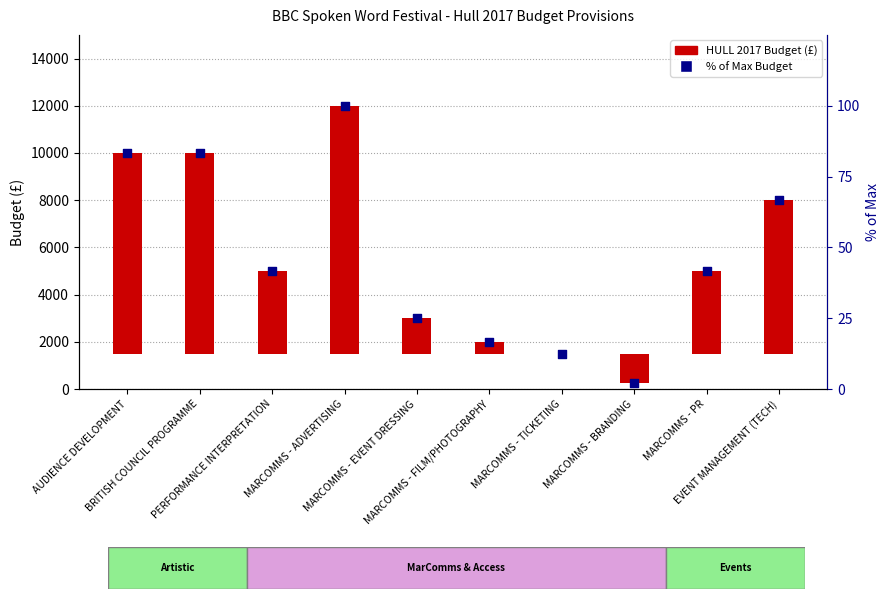

Between AUDIENCE DEVELOPMENT and EVENT MANAGEMENT (TECH), which is larger?

AUDIENCE DEVELOPMENT